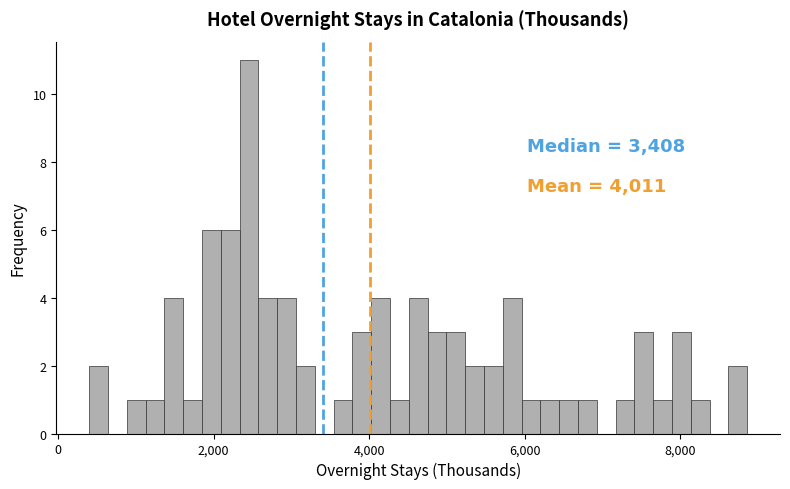

Read against the x-axis, roughly where is the centre of the tallest bar?

2400